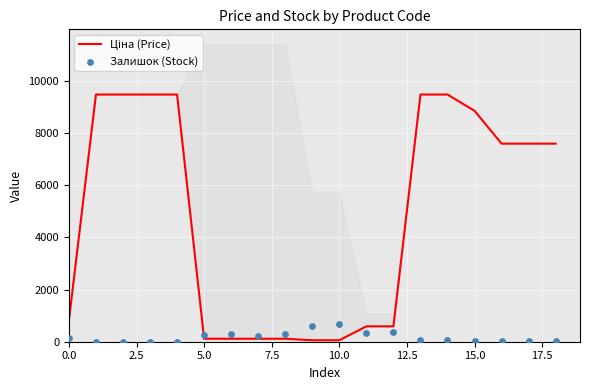

What are all the series names shown in the legend?

Ціна (Price), Залишок (Stock)